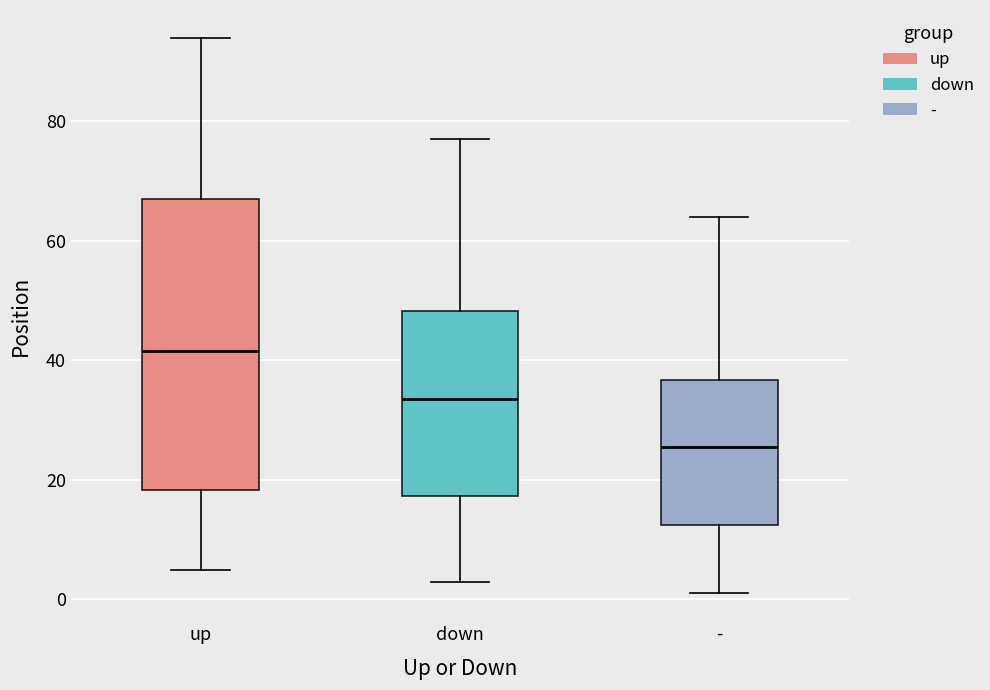

Where does the lower whisker of the box for down end on the y-axis? The values are not printed on the chart, so give them approximately, as read against the axis.

4